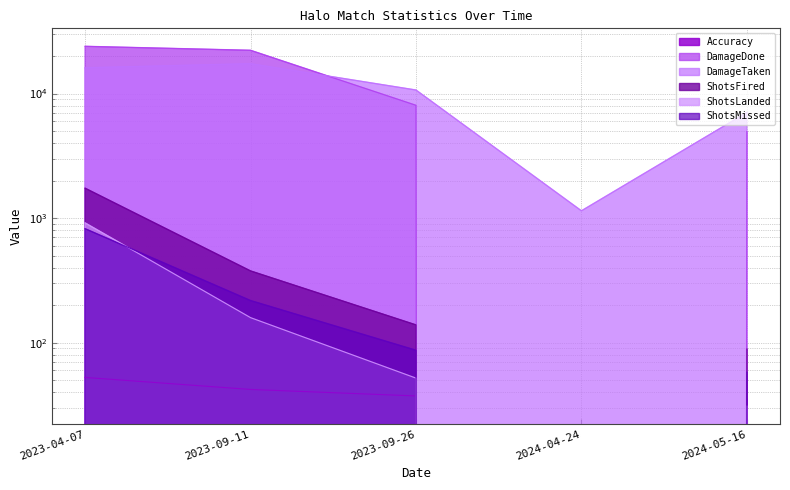

What value does the DamageDone series have at 2023-09-11?

22231.0